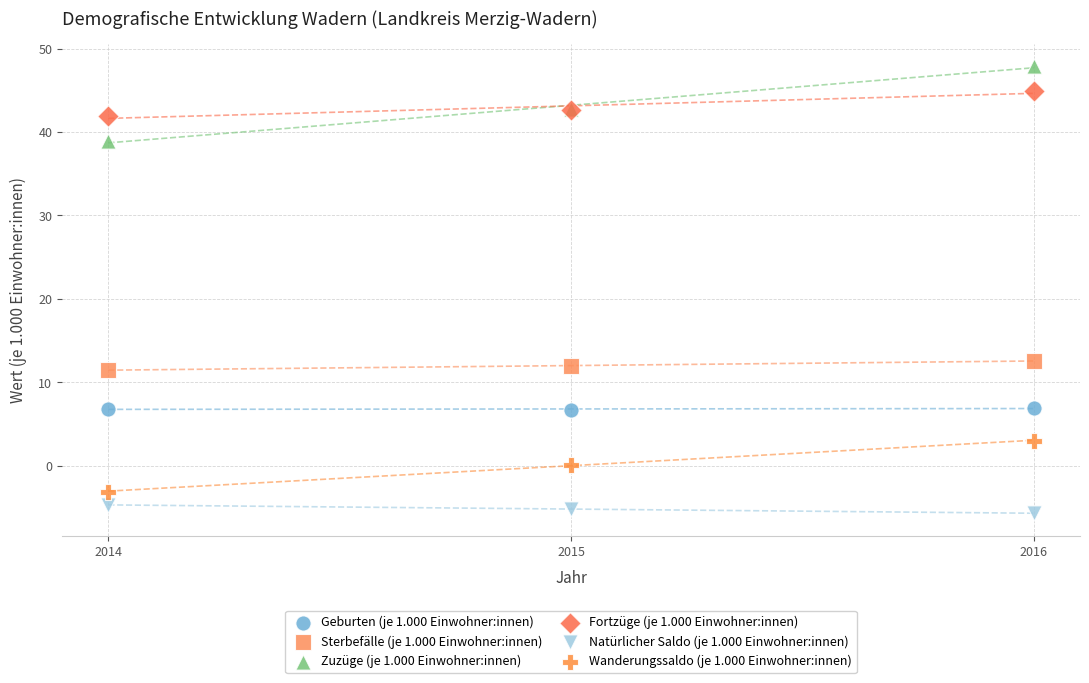

Which series has the widest spread of Y values?

Zuzüge (je 1.000 Einwohner:innen)